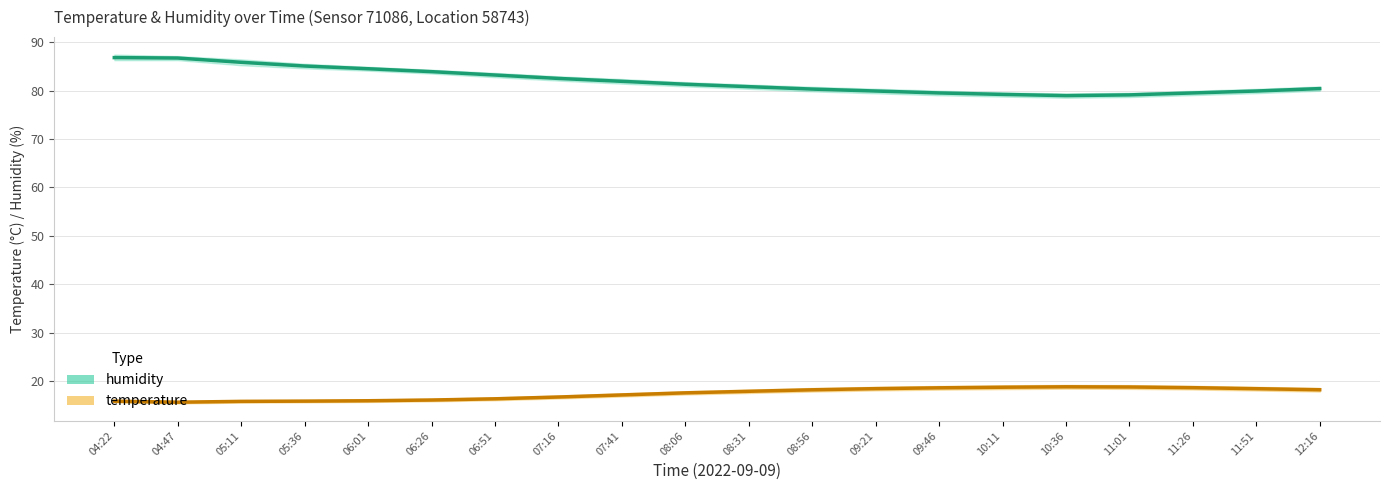

True or false: humidity and temperature cross at least once.

False